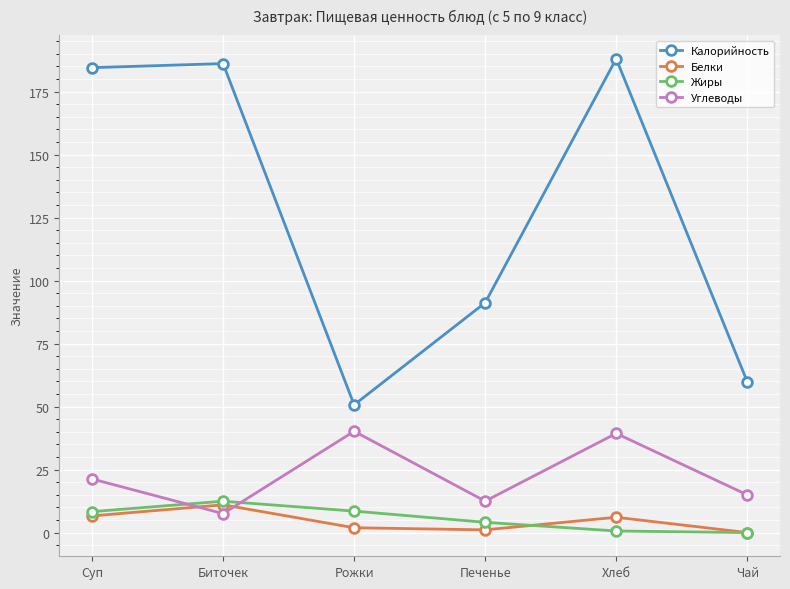

Which series changed the most between Рожки and Хлеб?

Калорийность